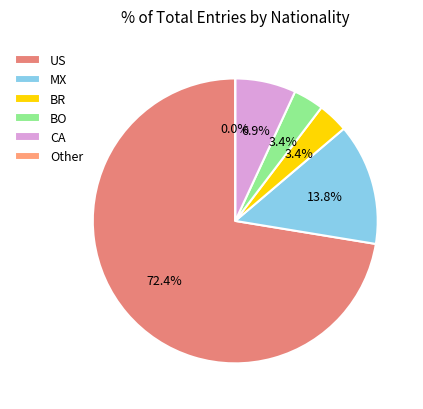

Between Other and BR, which is larger?

BR